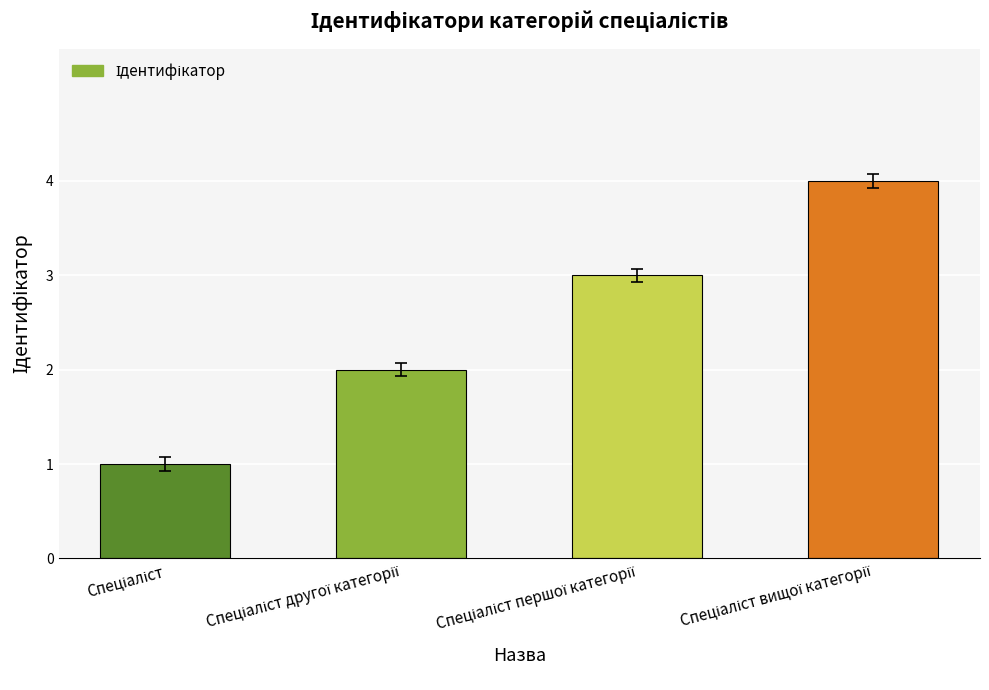

What is the greatest value displayed?

4